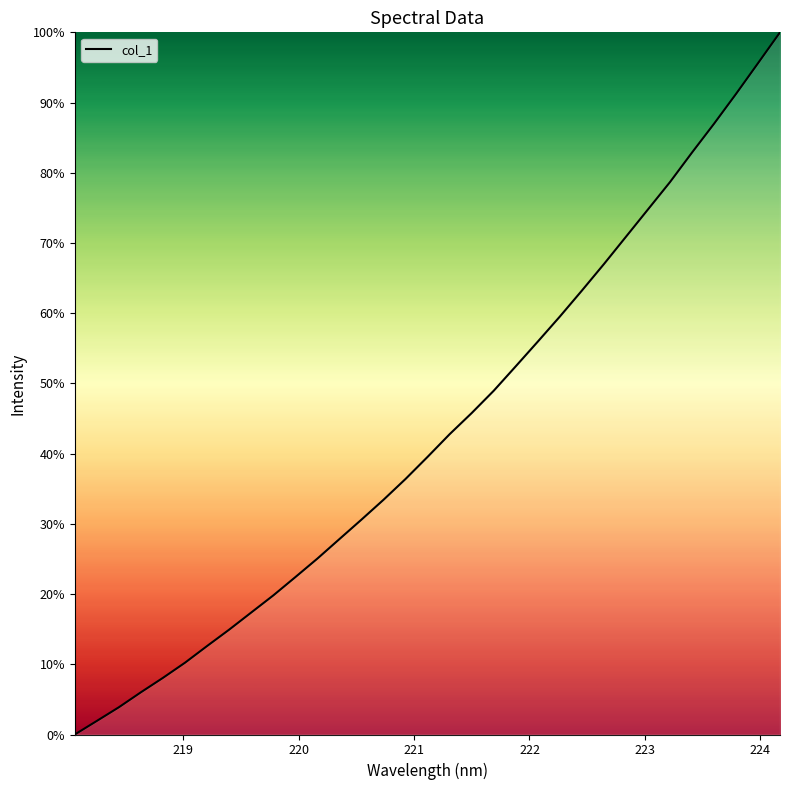

What is the difference between the maximum and minimum values?

100.0